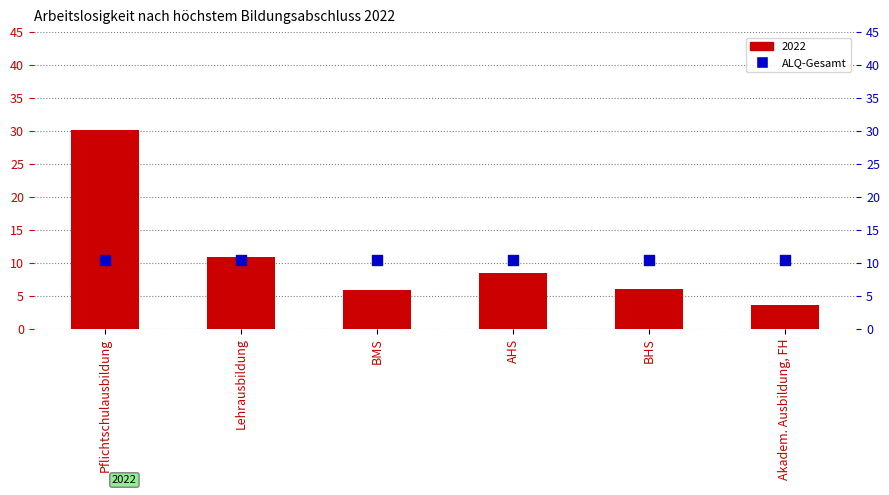

Which has a higher value, Lehrausbildung or BMS?

Lehrausbildung